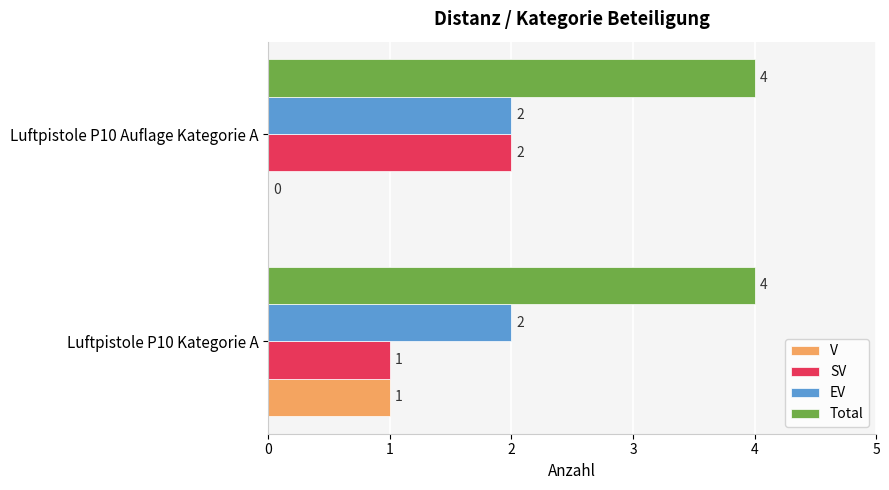

Where is SV nearest to the value 1?

Luftpistole P10 Kategorie A